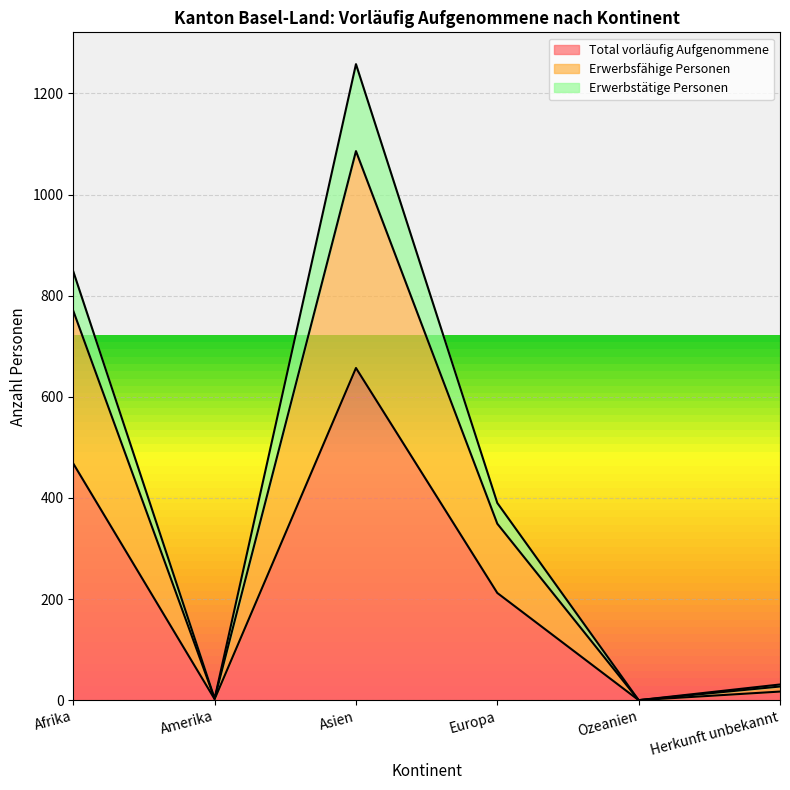

How many interior local valleys does the Total vorläufig Aufgenommene series have?

2